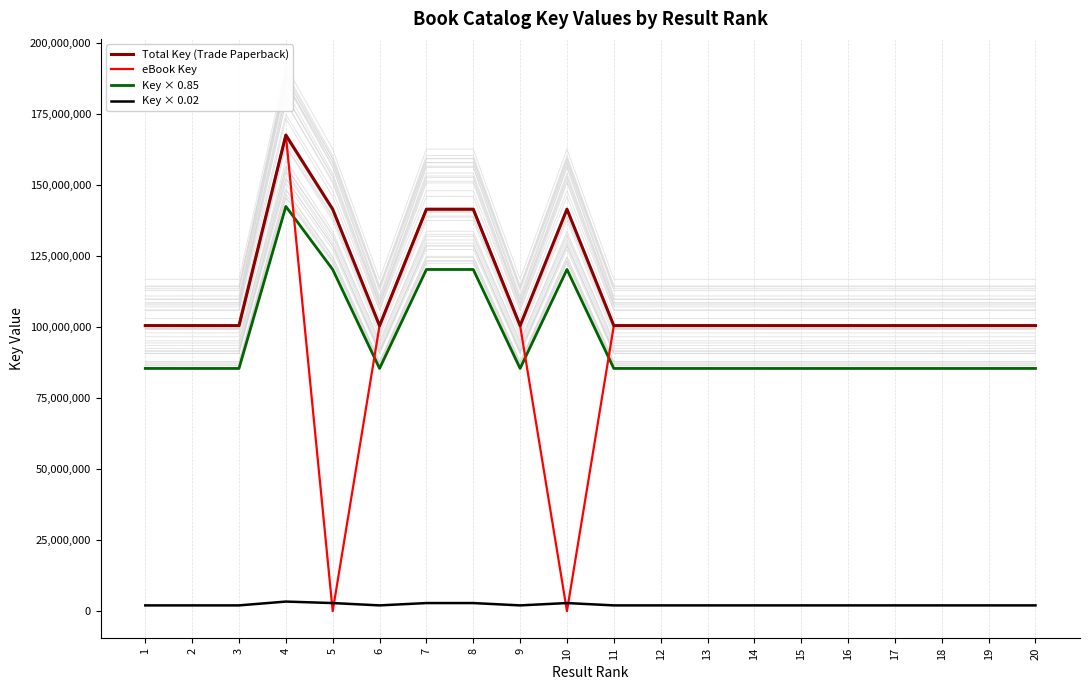

Where is eBook Key nearest to the value 83750655?

16